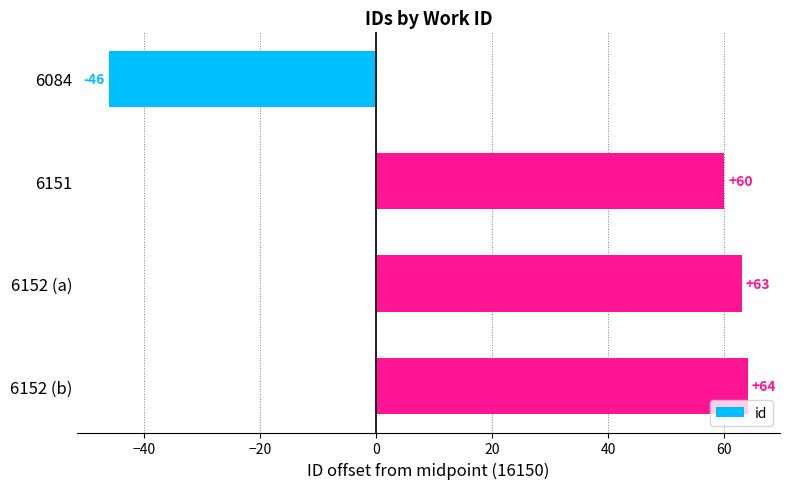

What is the change in value from 6151 to 6152 (b)?

+4